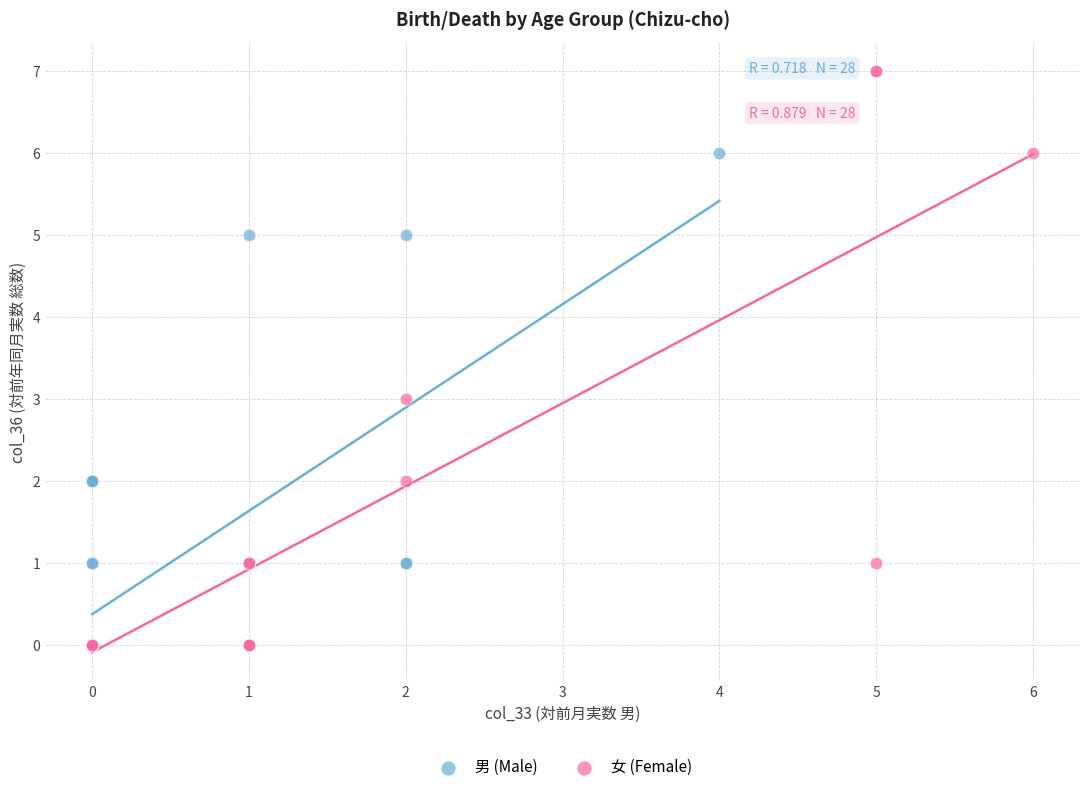

Which series contains the highest Y value?

女 (Female)